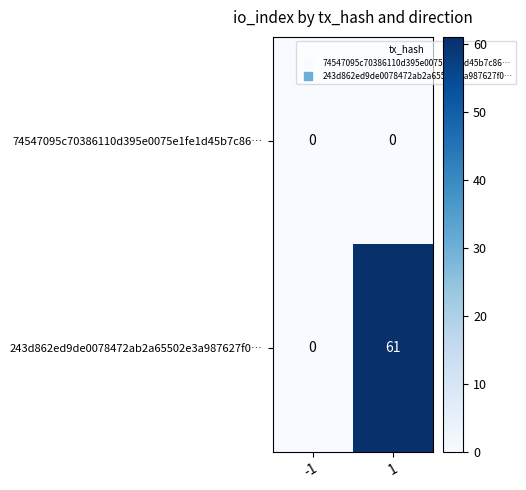

True or false: 74547095c70386110d395e0075e1fe1d45b7c86… has a value of 0 at 1.

True